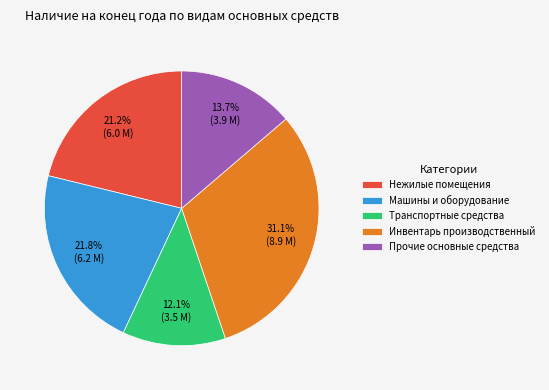

Is the sum of Транспортные средства and Инвентарь производственный greater than half?

No